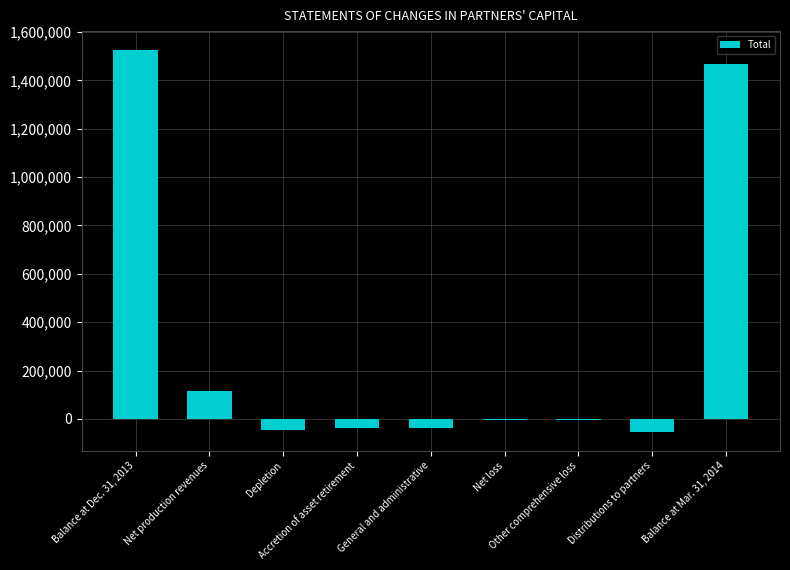

What is the value of the 8th bar from the left?

-52500